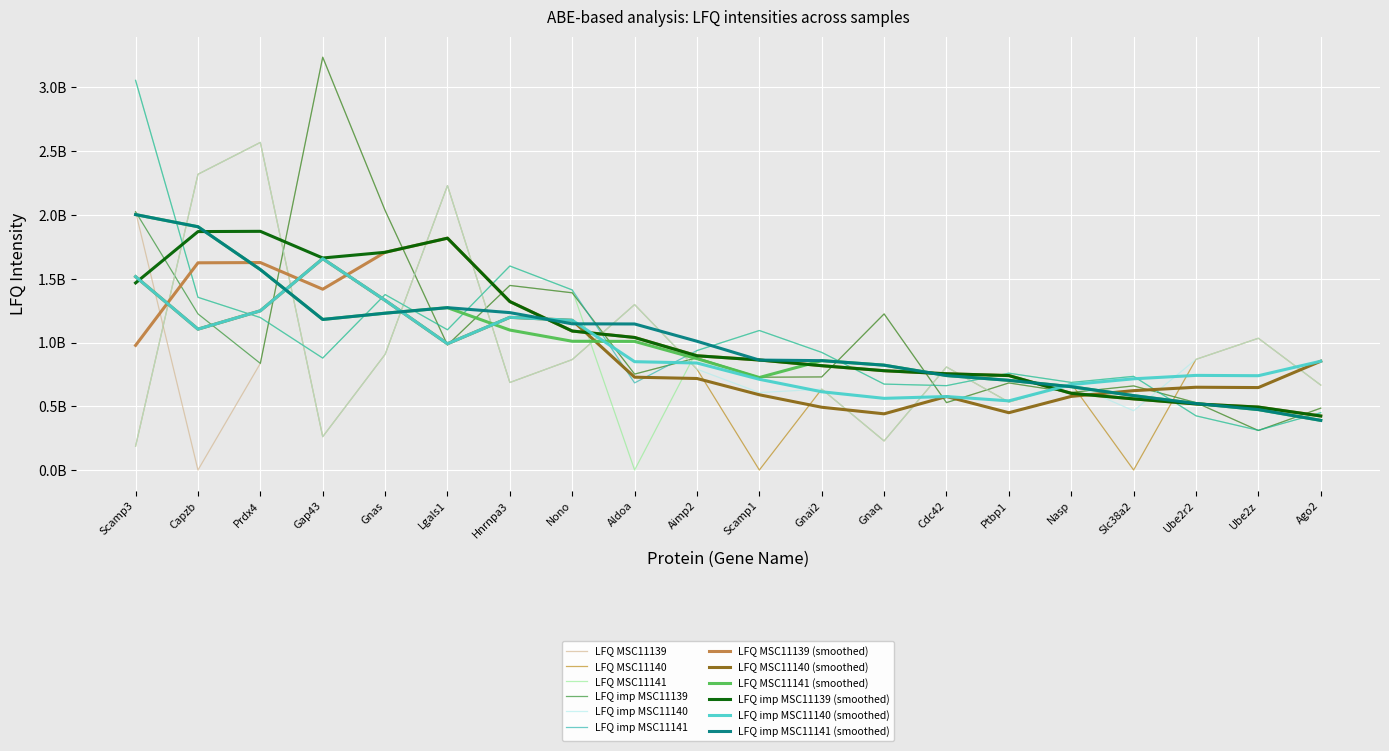

What is the label of the 12th point from the left?

Gnai2